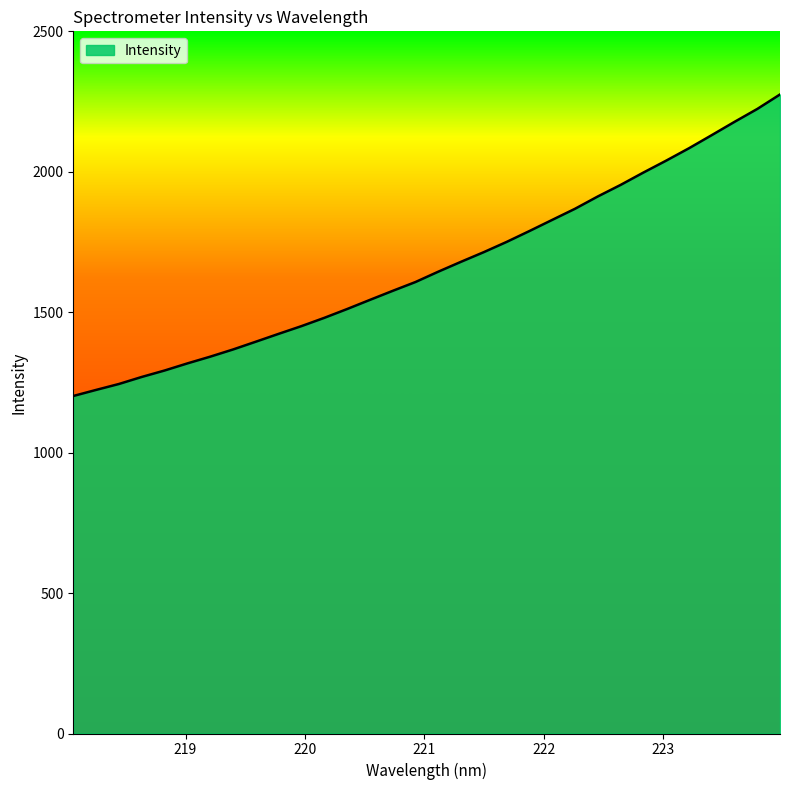

What is the greatest value displayed?

2275.2